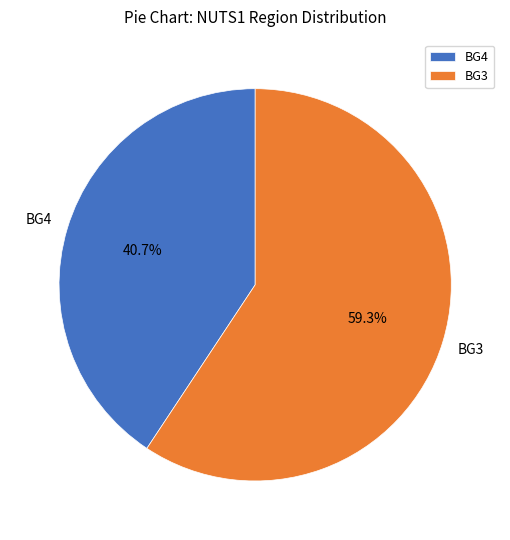

Rank the categories by value from lowest to highest.

BG4, BG3